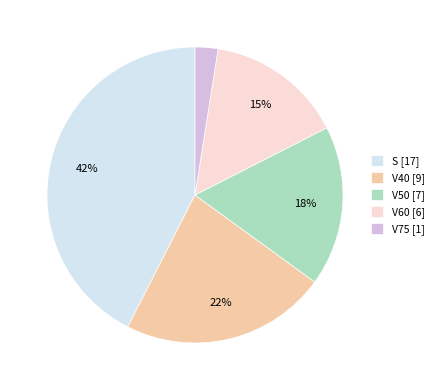

To the nearest percent, what portion does S represent?

43%